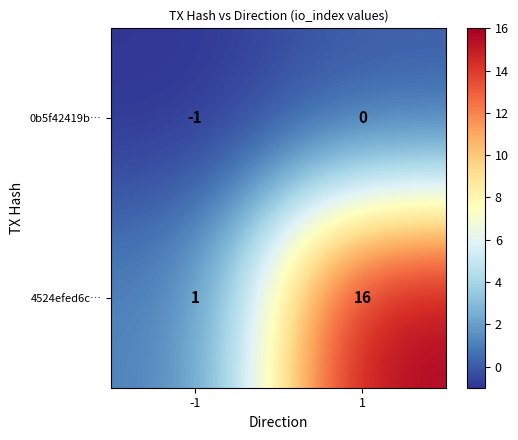

The value of 4524efed6c… at -1 is 1. True or false?

True